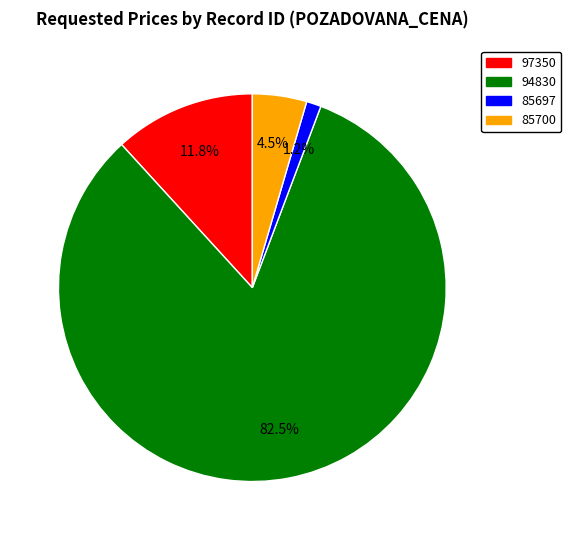

Which slice represents more than half of the pie?

94830